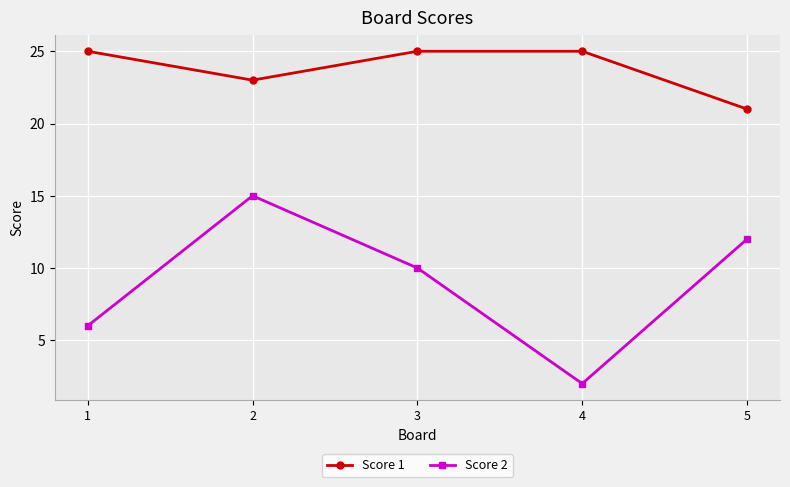

What is the difference between the highest and lowest values at 2?

8